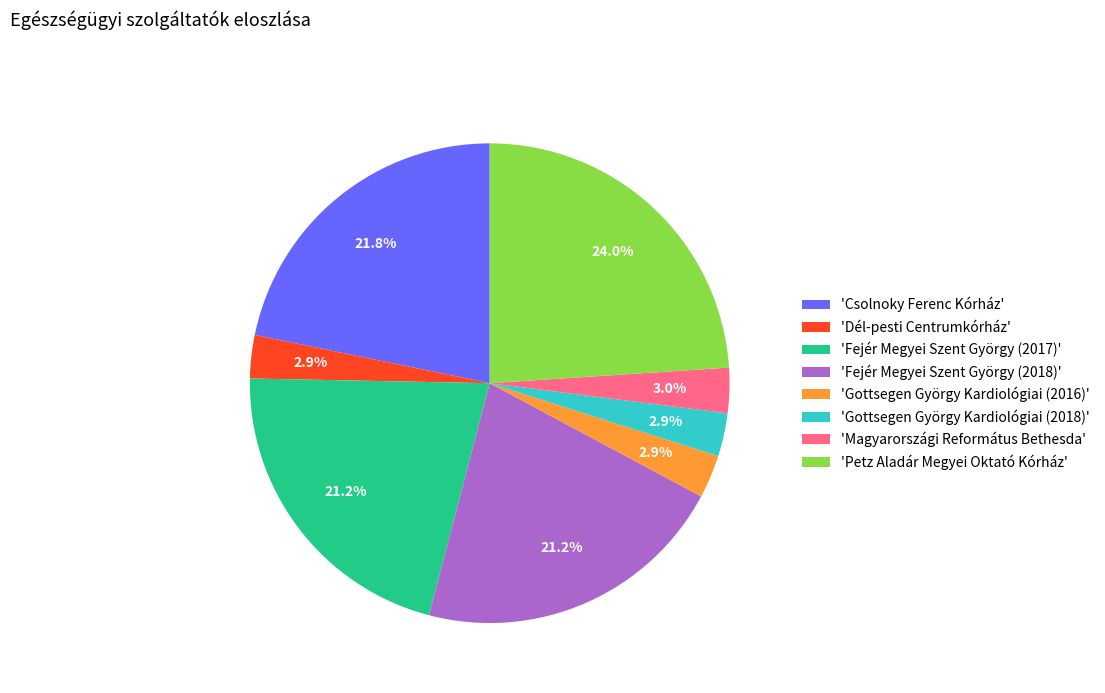

Do 'Fejér Megyei Szent György (2018)' and 'Fejér Megyei Szent György (2017)' together represent more than half of the pie?

No